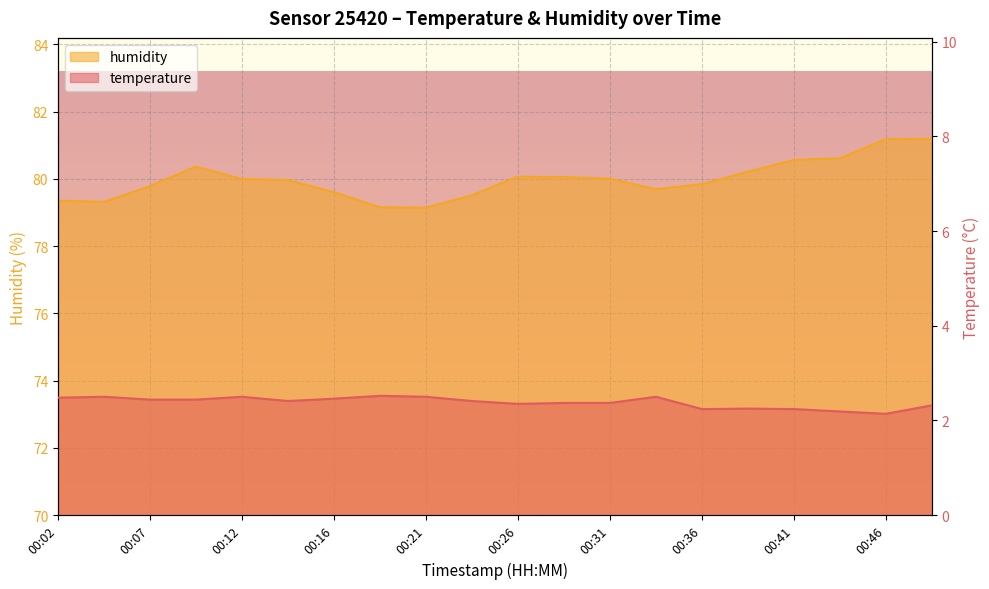

True or false: temperature and humidity intersect in this chart.

False